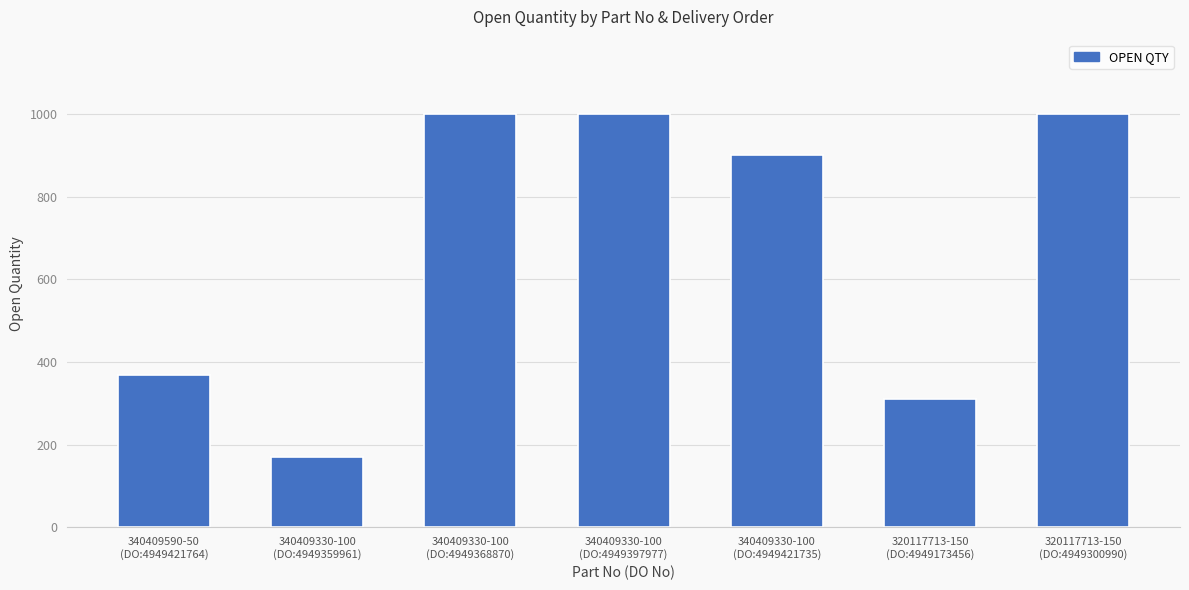

Reading left to right, what are all the values shown in this chart?

340409590-50
(DO:4949421764)=370	340409330-100
(DO:4949359961)=170	340409330-100
(DO:4949368870)=1000	340409330-100
(DO:4949397977)=1000	340409330-100
(DO:4949421735)=900	320117713-150
(DO:4949173456)=311	320117713-150
(DO:4949300990)=1000